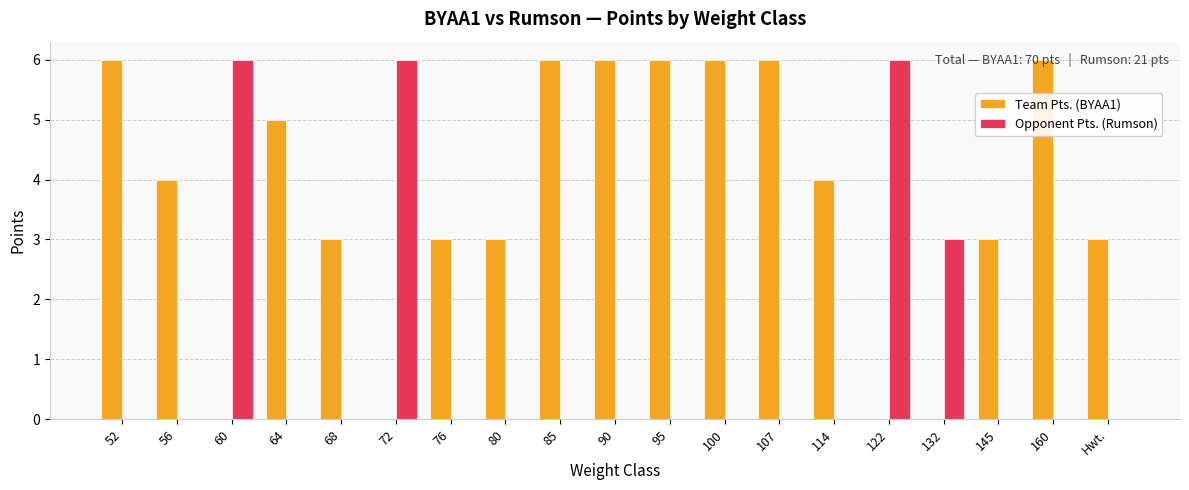

What is the average value of the Opponent Pts. (Rumson) series?

1